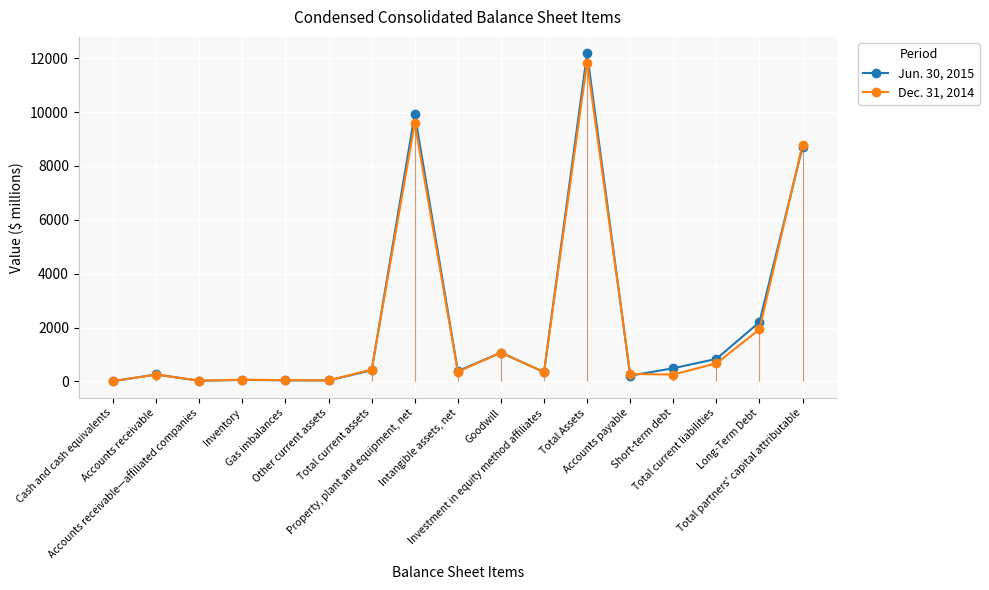

How many interior local peaks does the Jun. 30, 2015 series have?

5